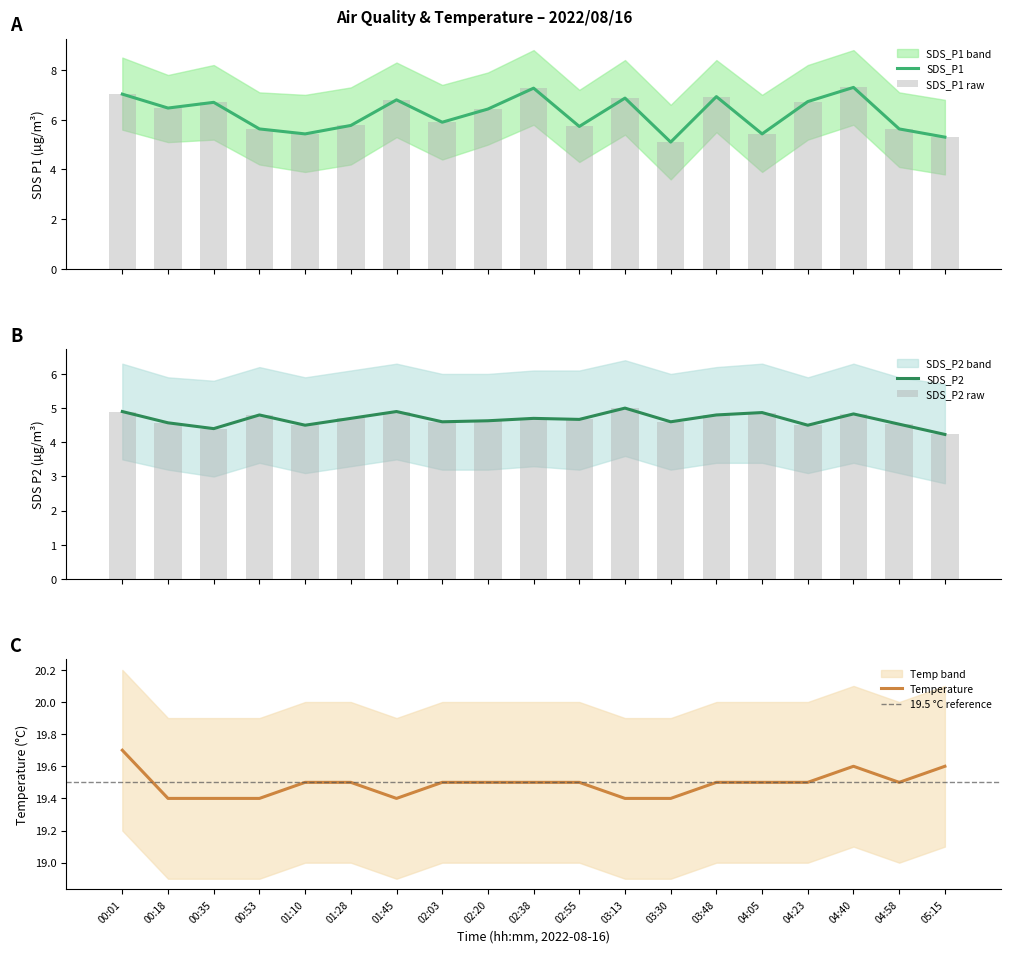

Is it true that Temperature equals 27.2 at 03:30?

False